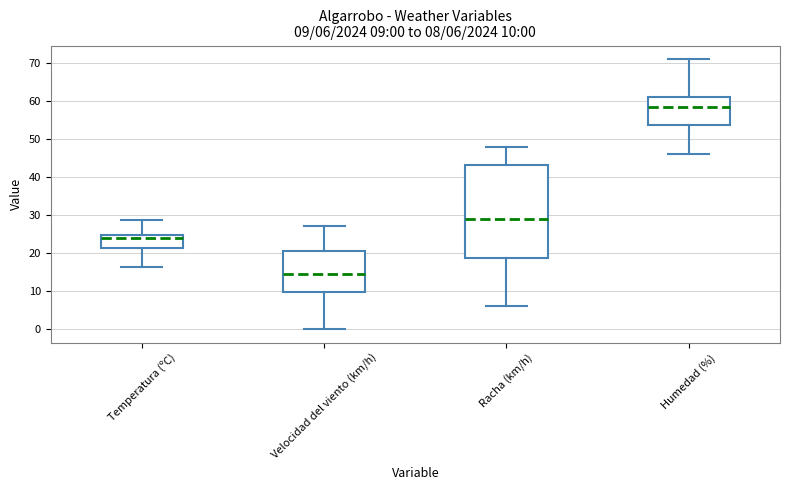

Which box's median line is the highest?

Humedad (%)